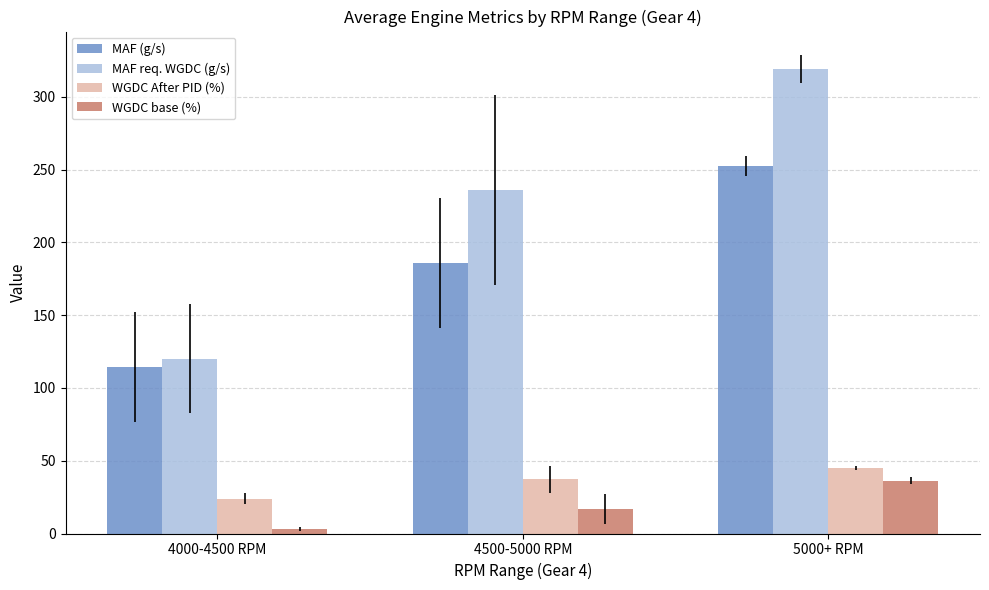

What is the label of the 1st bar from the left?

4000-4500 RPM